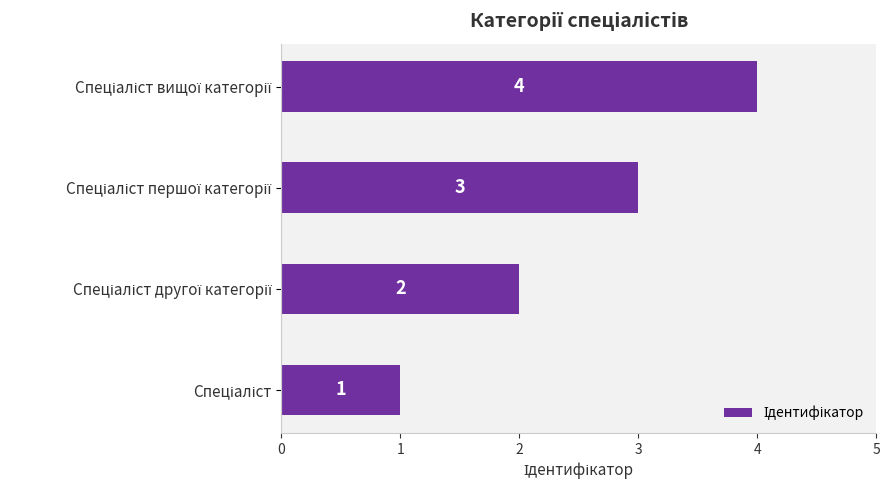

How many values are between 2 and 4?

3